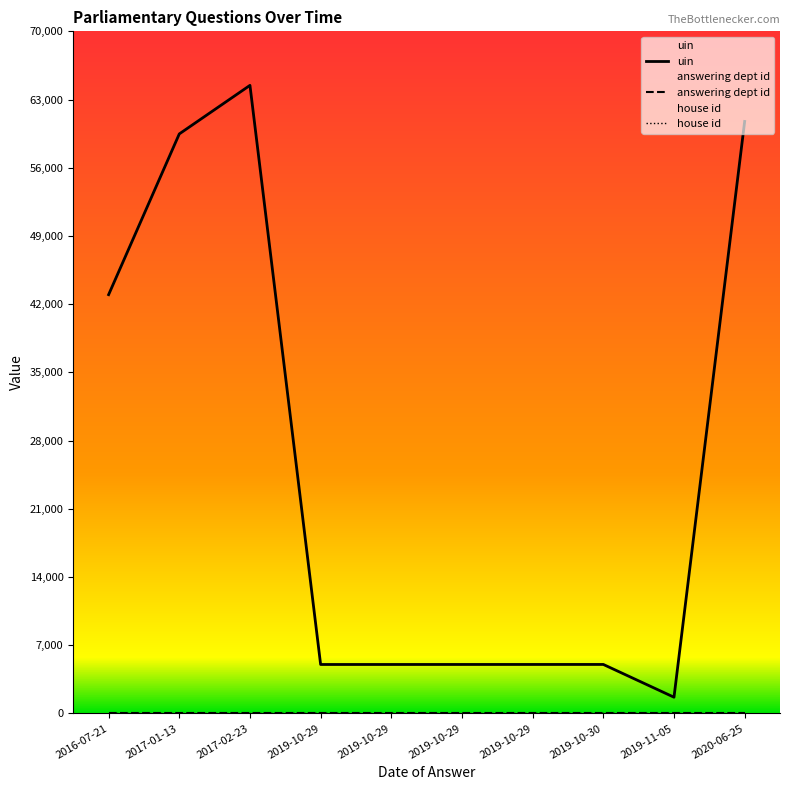

What is the average value of the answering dept id series?

7